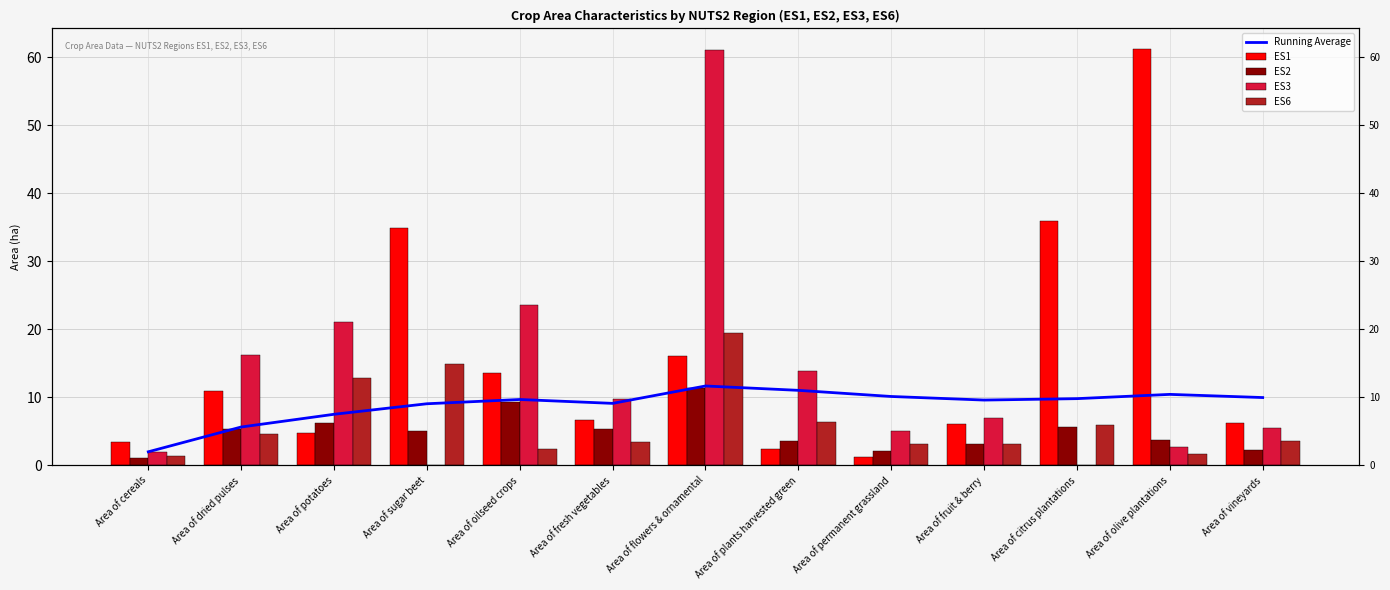

What is the value of the ES6 bar at the 7th from the left?

19.5